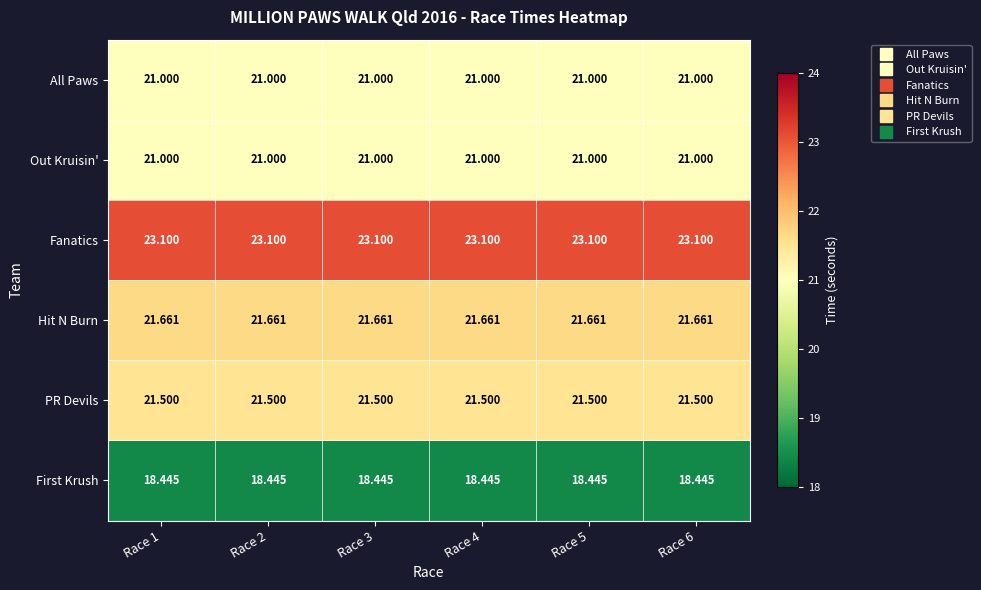

Is the value of First Krush at Race 2 greater than the value of Hit N Burn at Race 1?

No